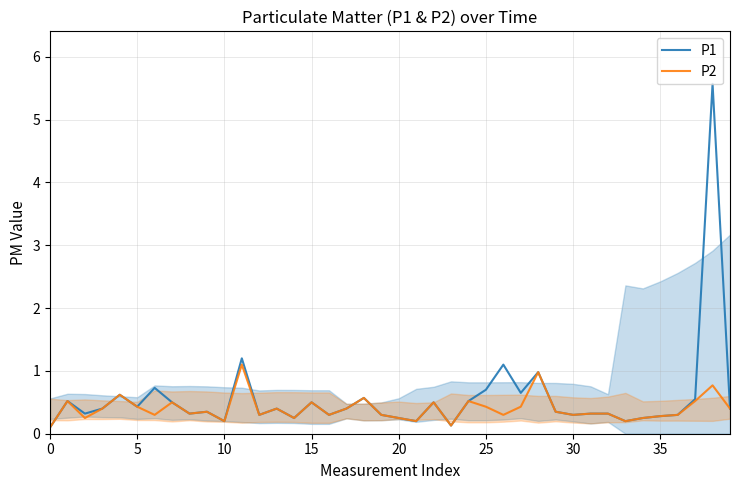

How many lines are shown in the chart?

2